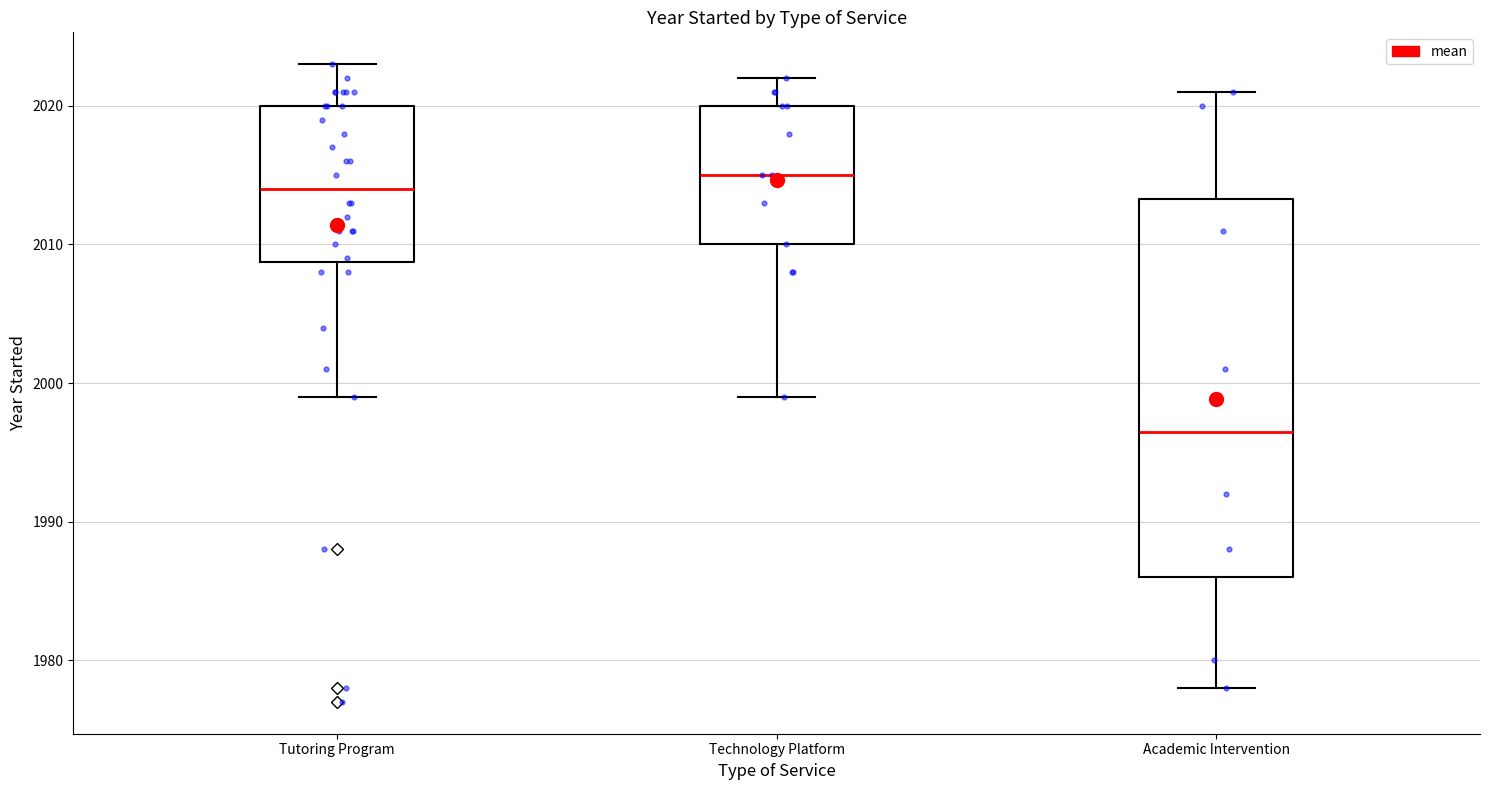

Where is the lower edge of the box for Tutoring Program on the y-axis? The values are not printed on the chart, so give them approximately, as read against the axis.

2009